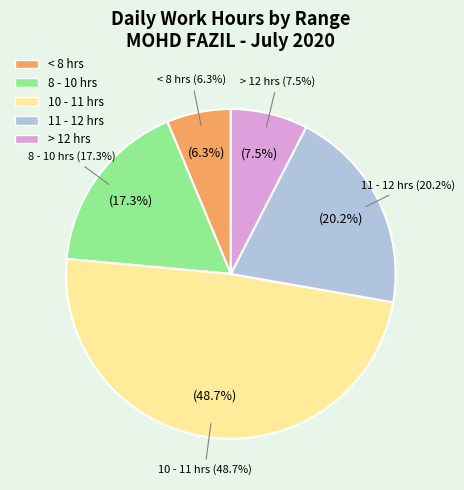

Does any single category account for the majority?

No